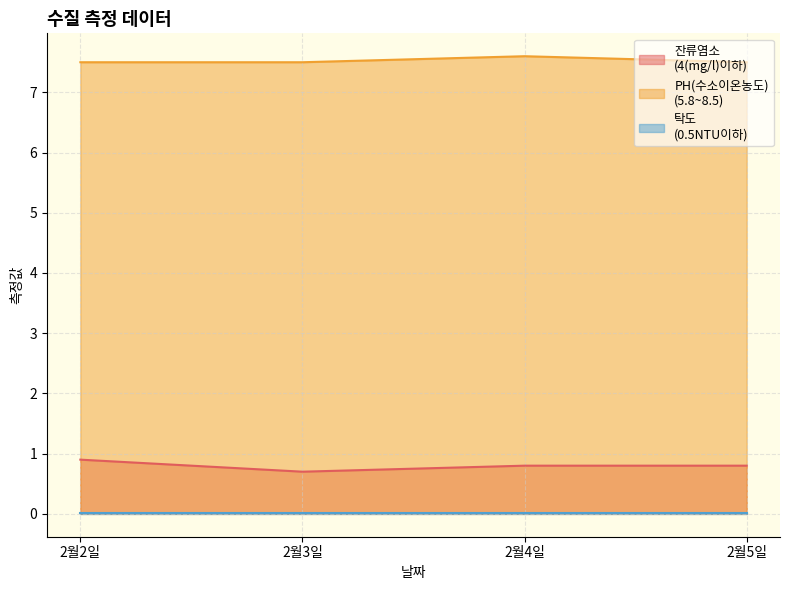

Which series has the largest total across all categories?

PH(수소이온농도)
(5.8~8.5)